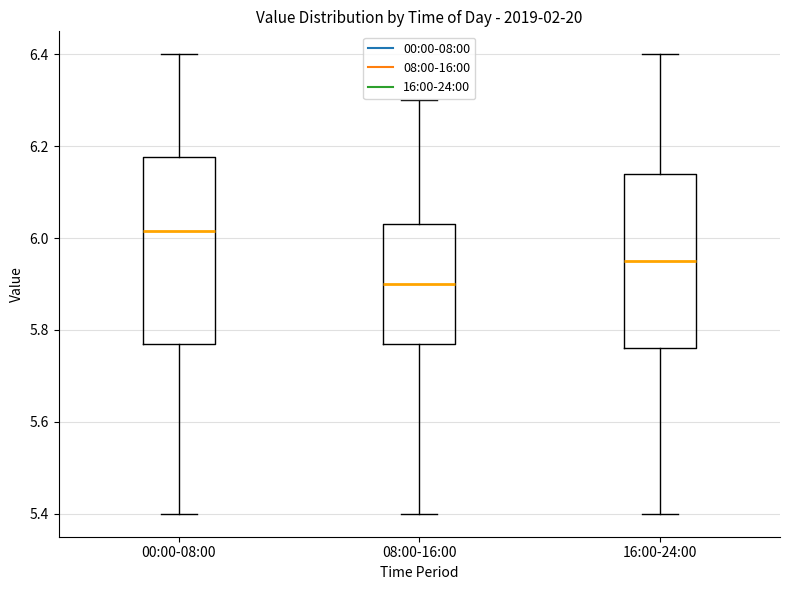

Which box has the lowest median line?

08:00-16:00